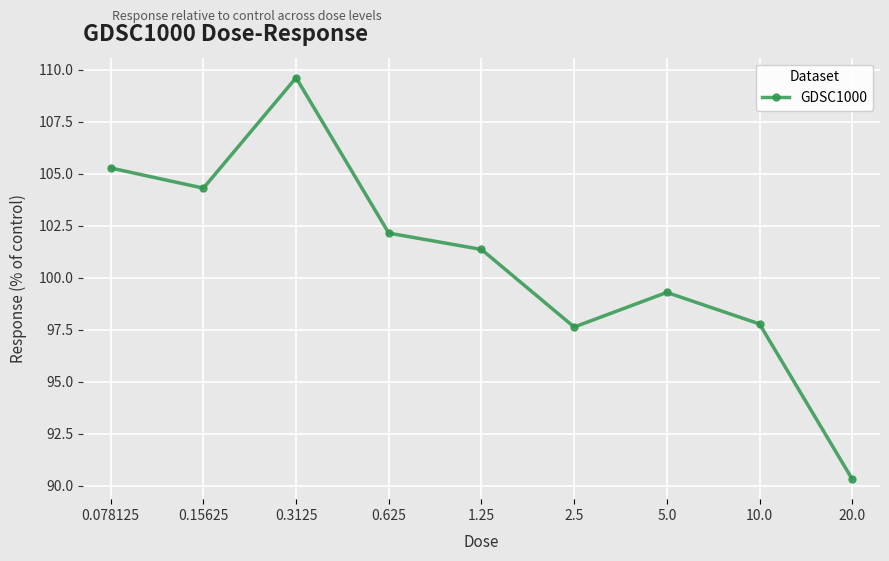

What is the difference between the maximum and minimum values?

19.3